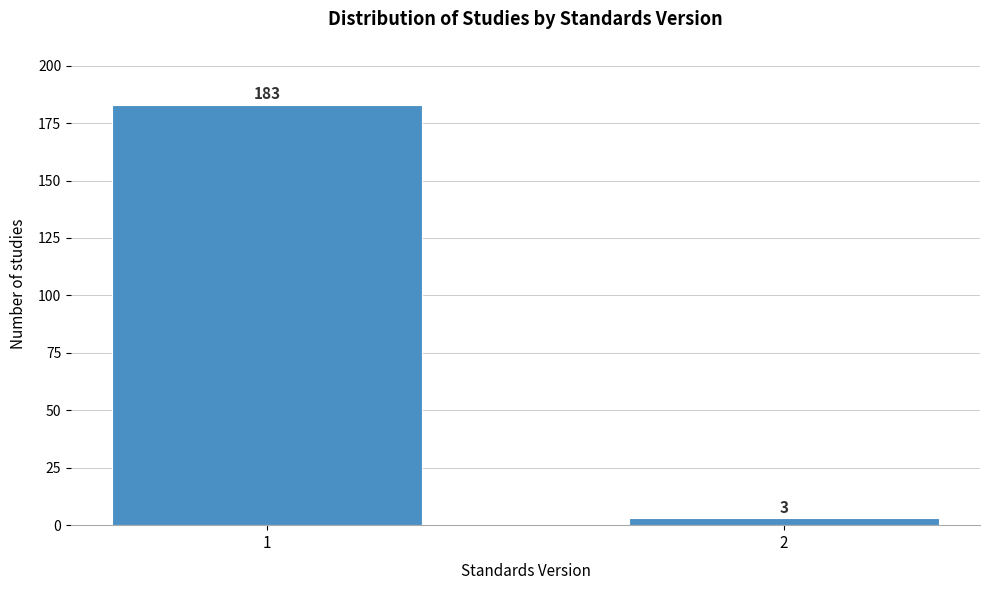

Reading right to left, what are all the values shown in this chart?

3	183